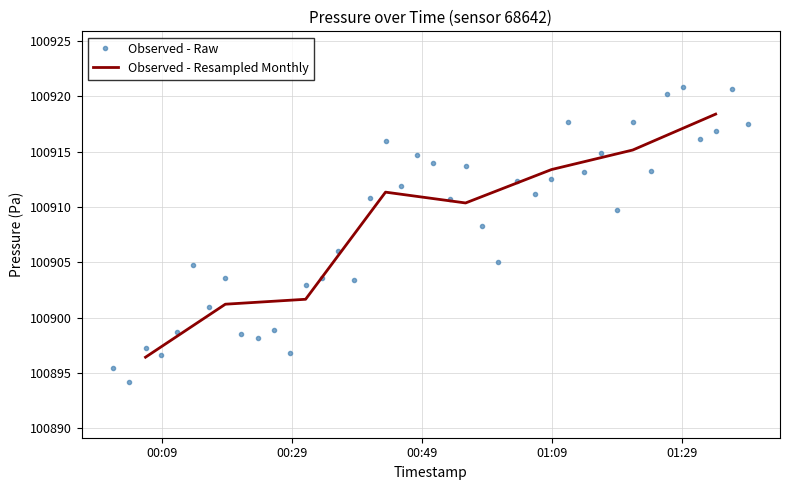

True or false: Observed - Raw has more than 2 points higher than both neighbors.

True